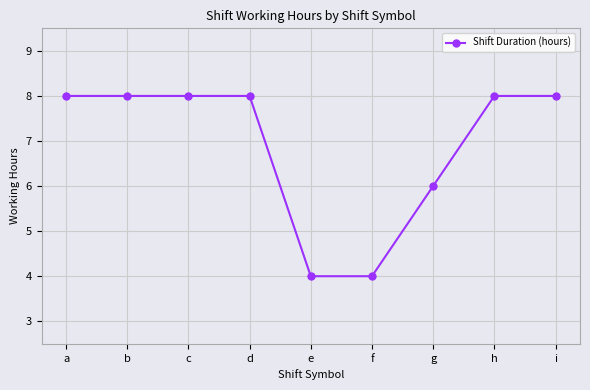

Reading left to right, list all the values displayed in this chart.

a=8.0	b=8.0	c=8.0	d=8.0	e=4.0	f=4.0	g=6.0	h=8.0	i=8.0